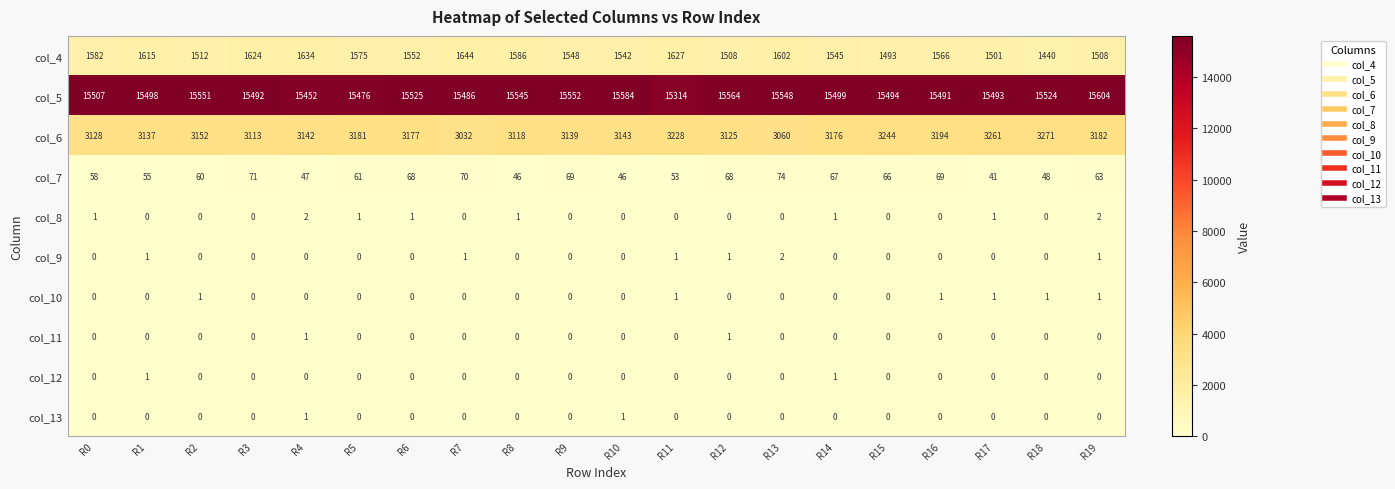

The col_10 series shows 1 at R18. True or false?

True